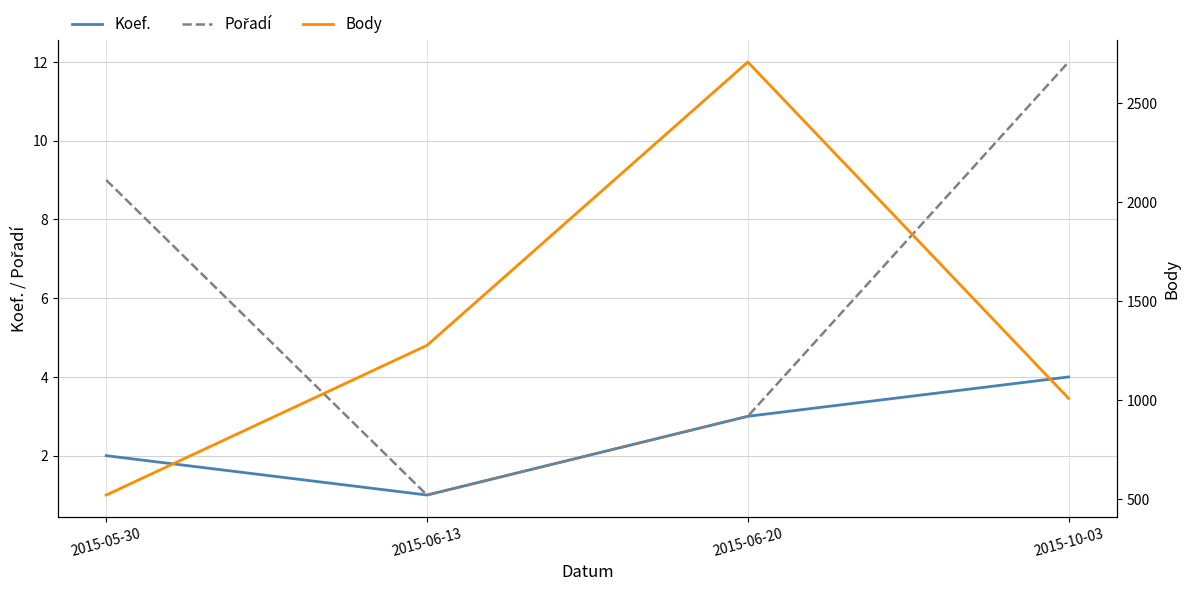

Count the number of data series in this chart.

3